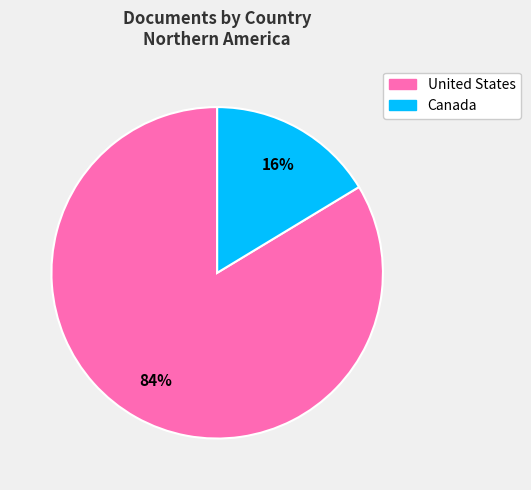

Which slice is the largest?

United States